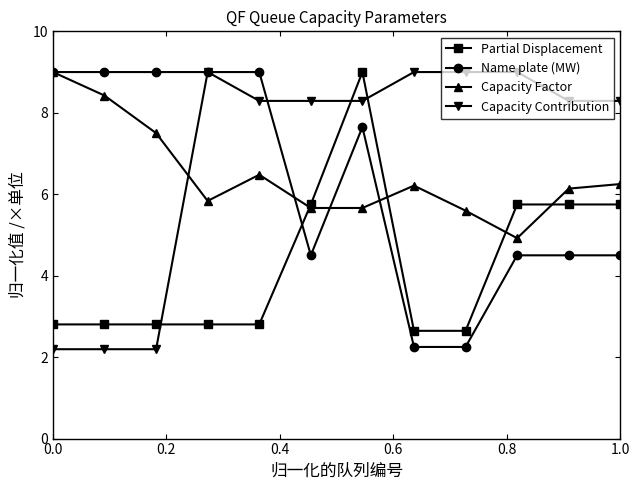

At how many categories does at least one series exceed 7?

12